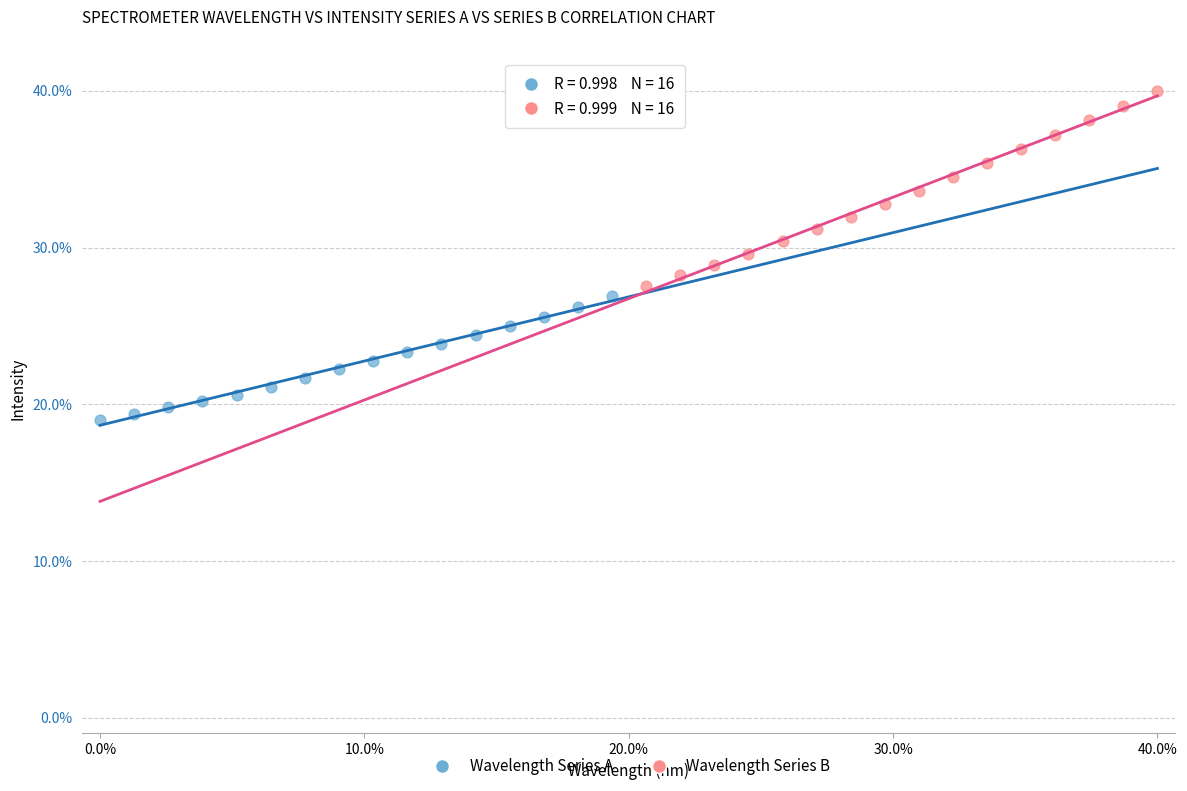

Which series contains the highest Y value?

Wavelength Series B